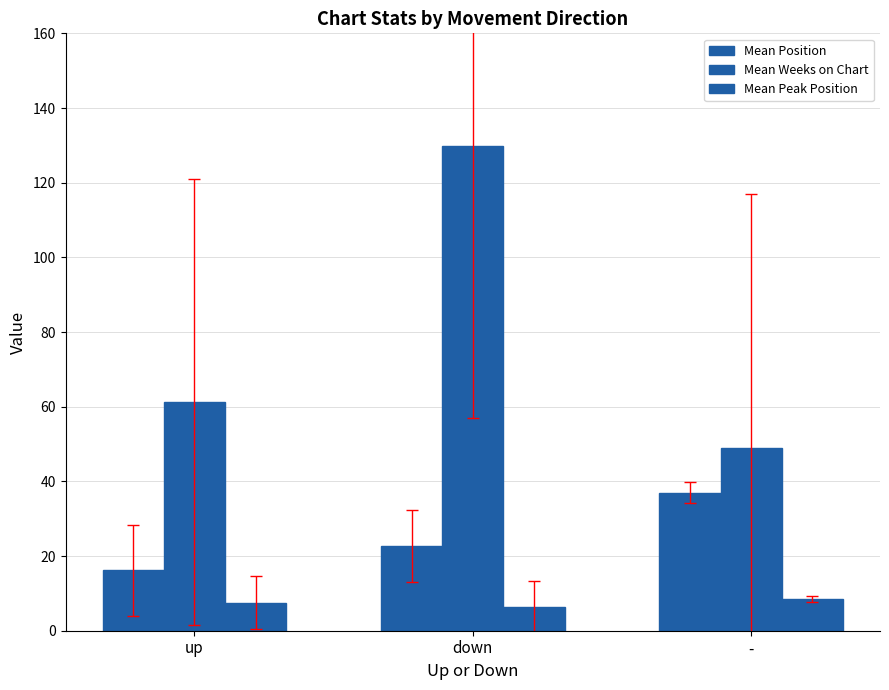

Which label corresponds to the largest value in the chart?

down